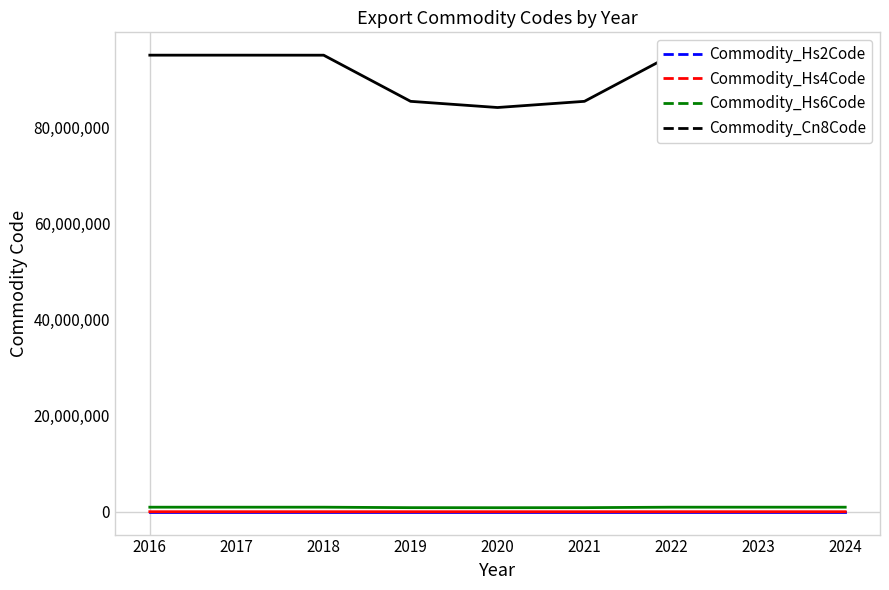

True or false: Commodity_Cn8Code and Commodity_Hs4Code cross at least once.

False